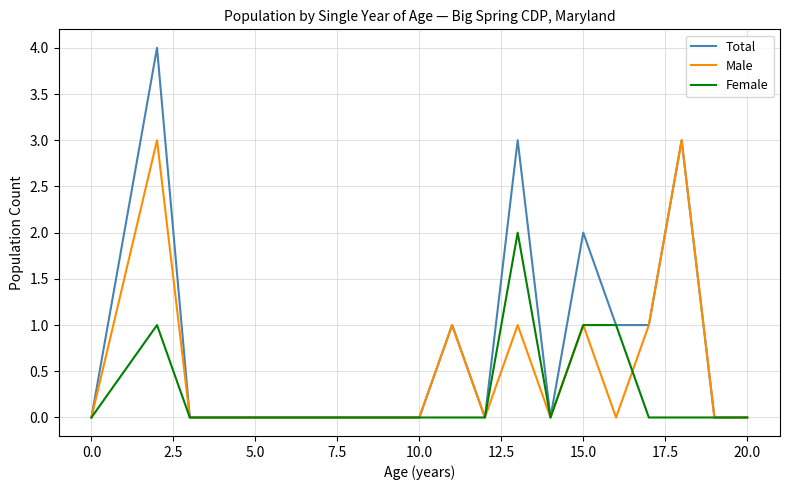

Rank the series by their maximum value, from highest to lowest.

Total, Male, Female